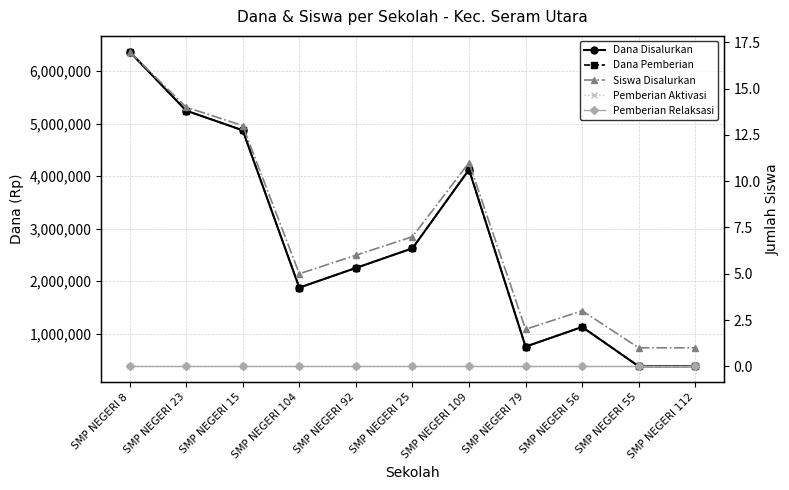

How many data points in Dana Pemberian are less than 2250000?

5